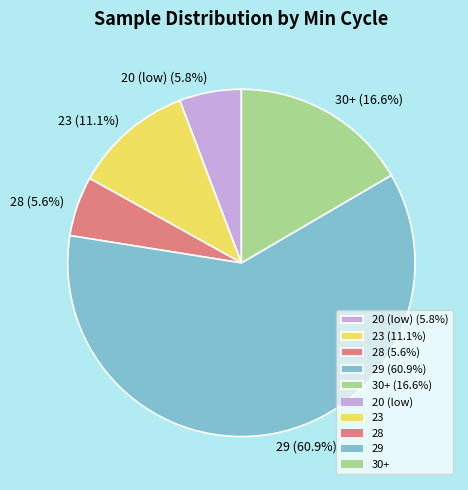

How many segments does this pie chart have?

5